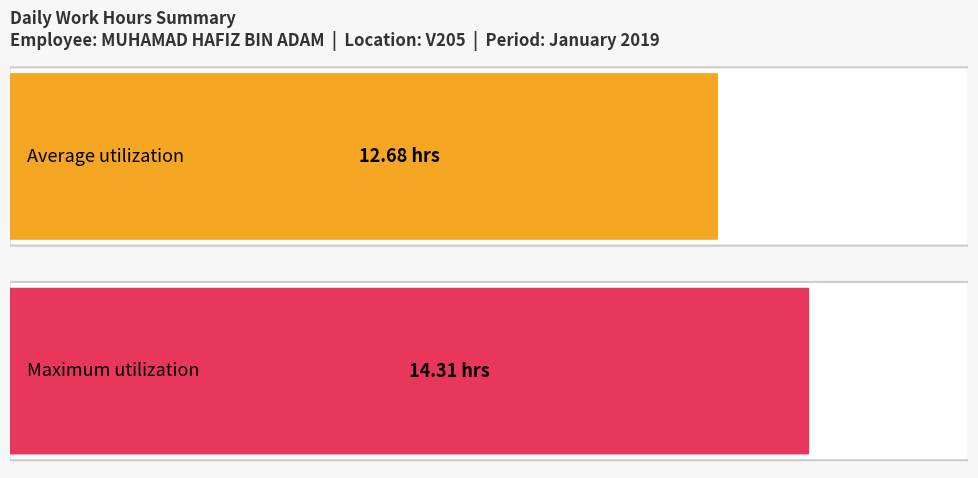

Is it true that the value at 18 is 19.7?

False